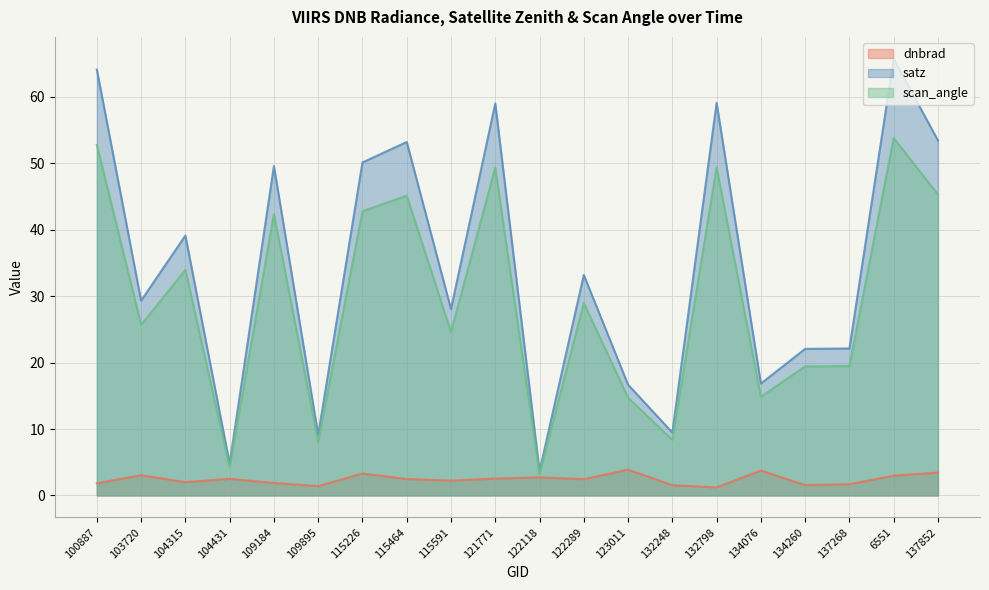

What is the value of the dnbrad point at the 9th from the left?

2.2